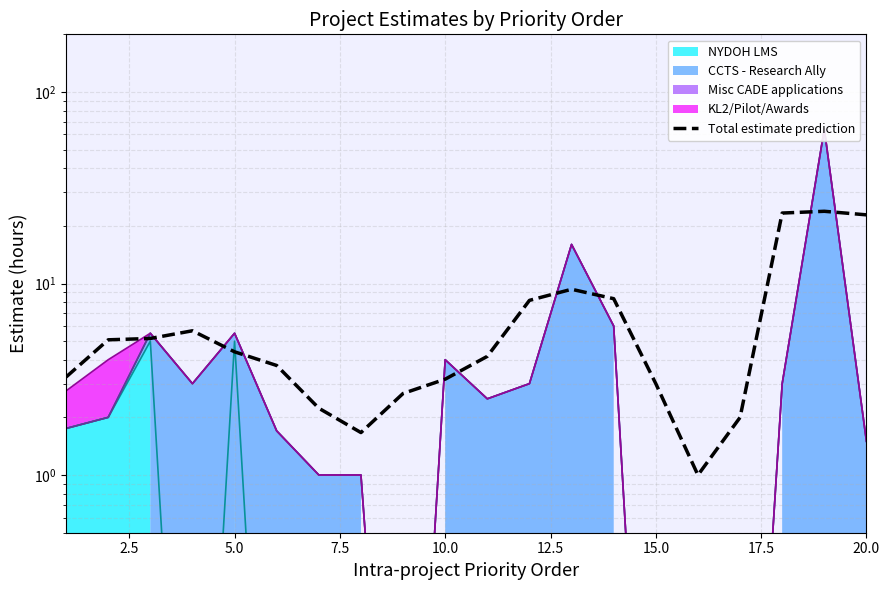

The chart shows a value of 13.9 at 20.0. True or false?

False